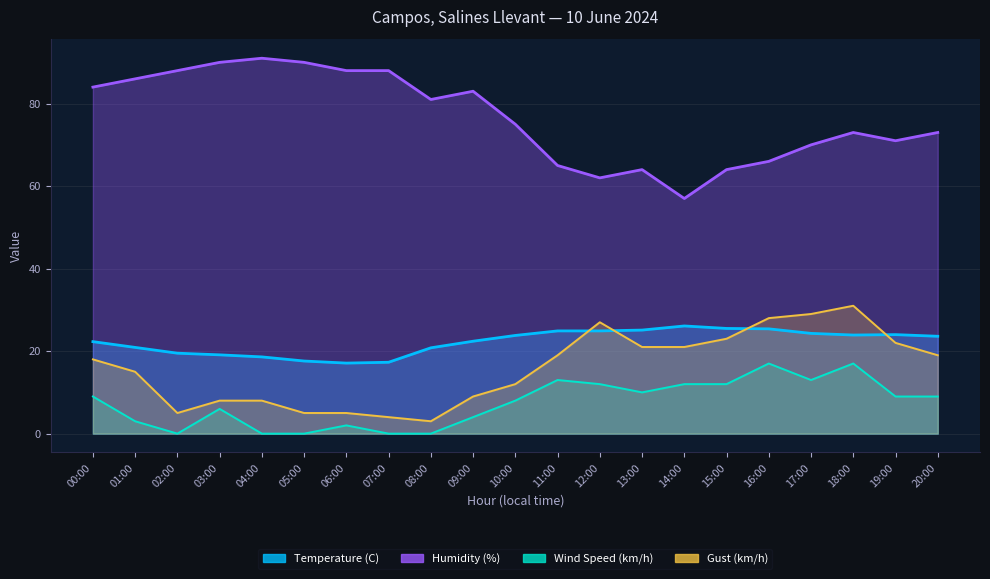

What value does the Humidity (%) series have at 15:00?

64.0